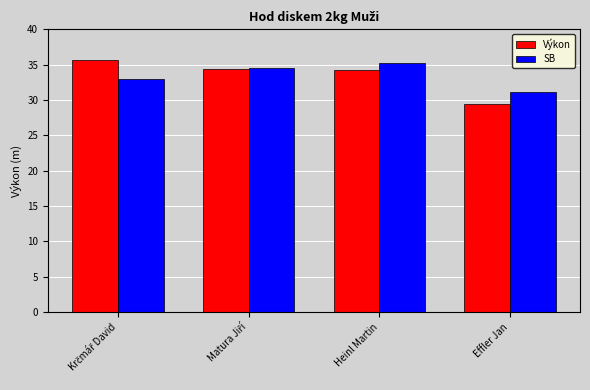

What is the label of the 1st bar from the right?

Effler Jan